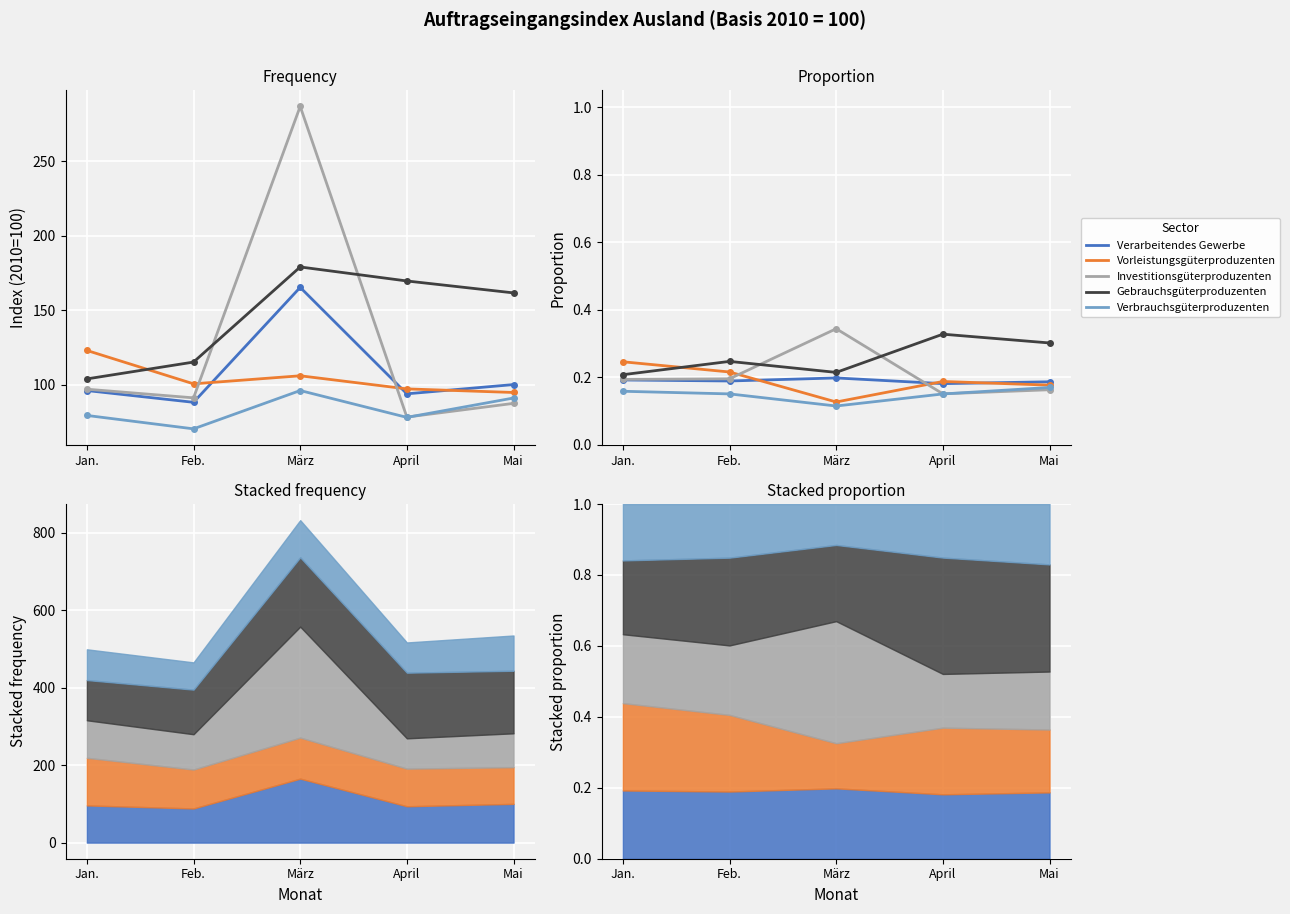

Which series ends up on top after the final intersection of Investitionsgüterproduzenten and Vorleistungsgüterproduzenten?

Vorleistungsgüterproduzenten